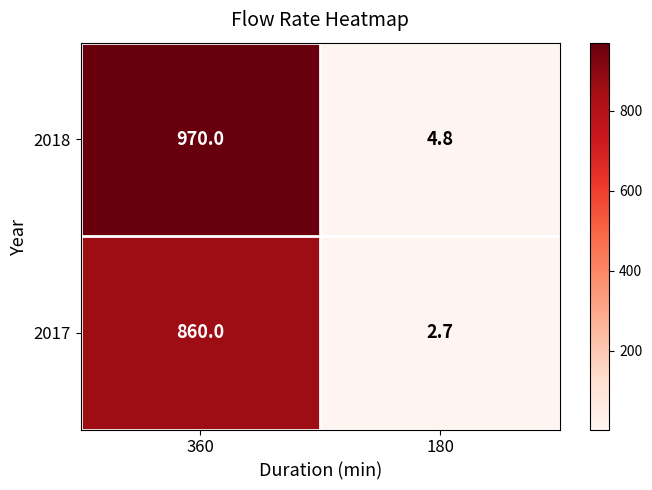

The 2018 series shows 970.0 at 360. True or false?

True